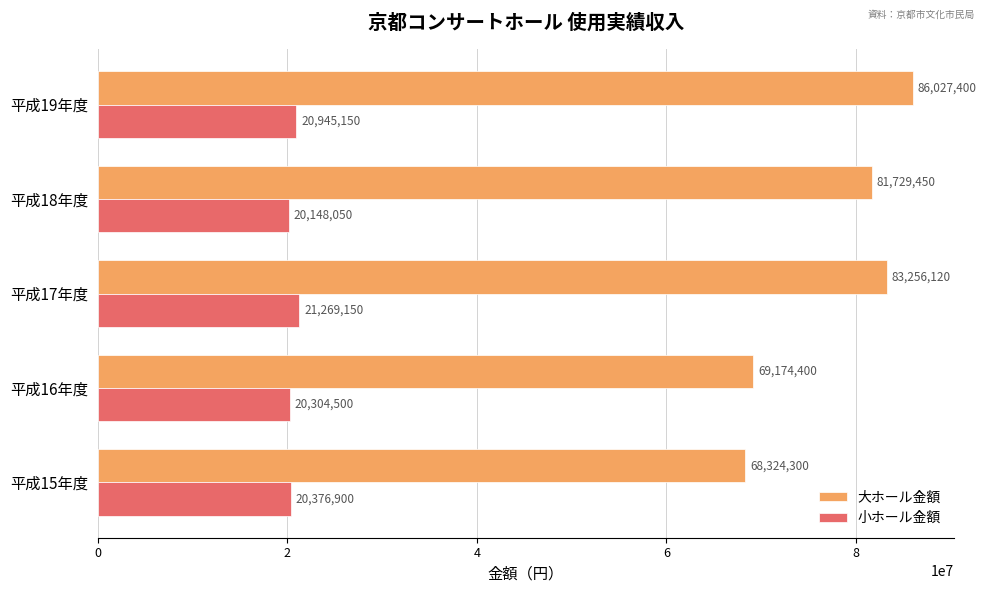

What are all the series names shown in the legend?

大ホール金額, 小ホール金額